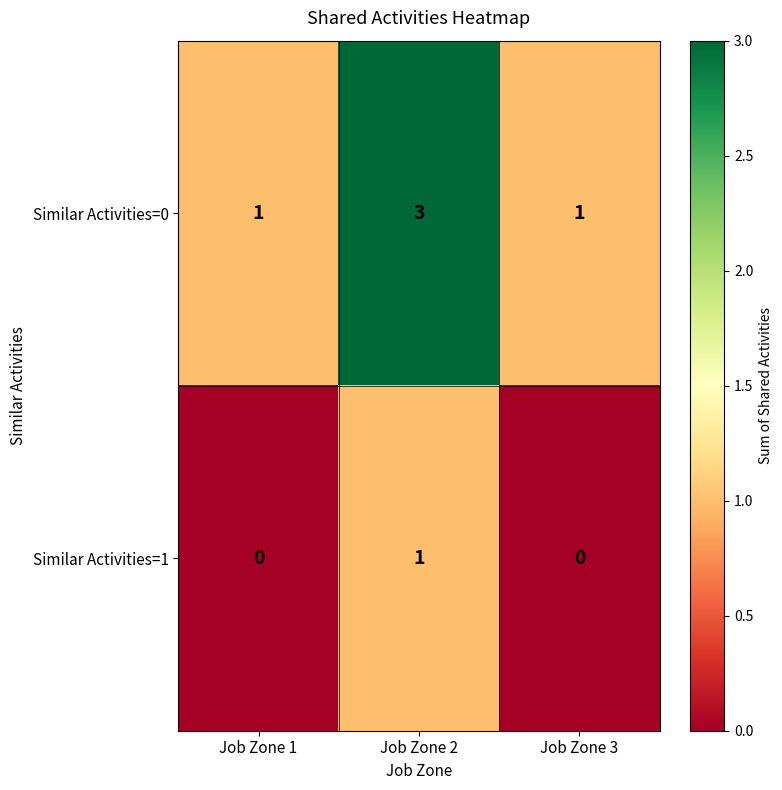

Which series has the largest range (max minus min)?

Similar Activities=0